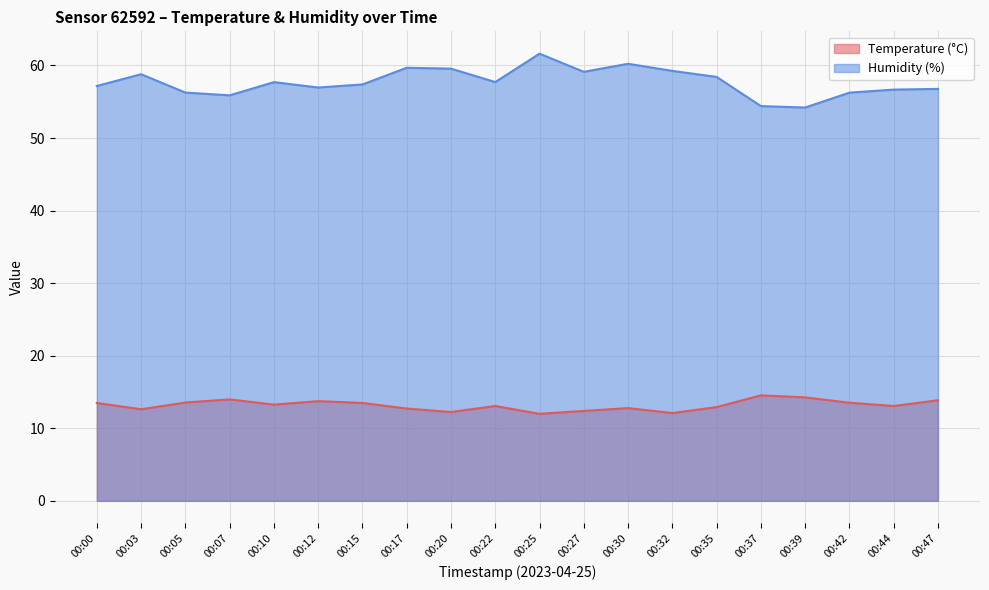

What is the difference between the Temperature (°C) values at 00:32 and 00:00?

1.4